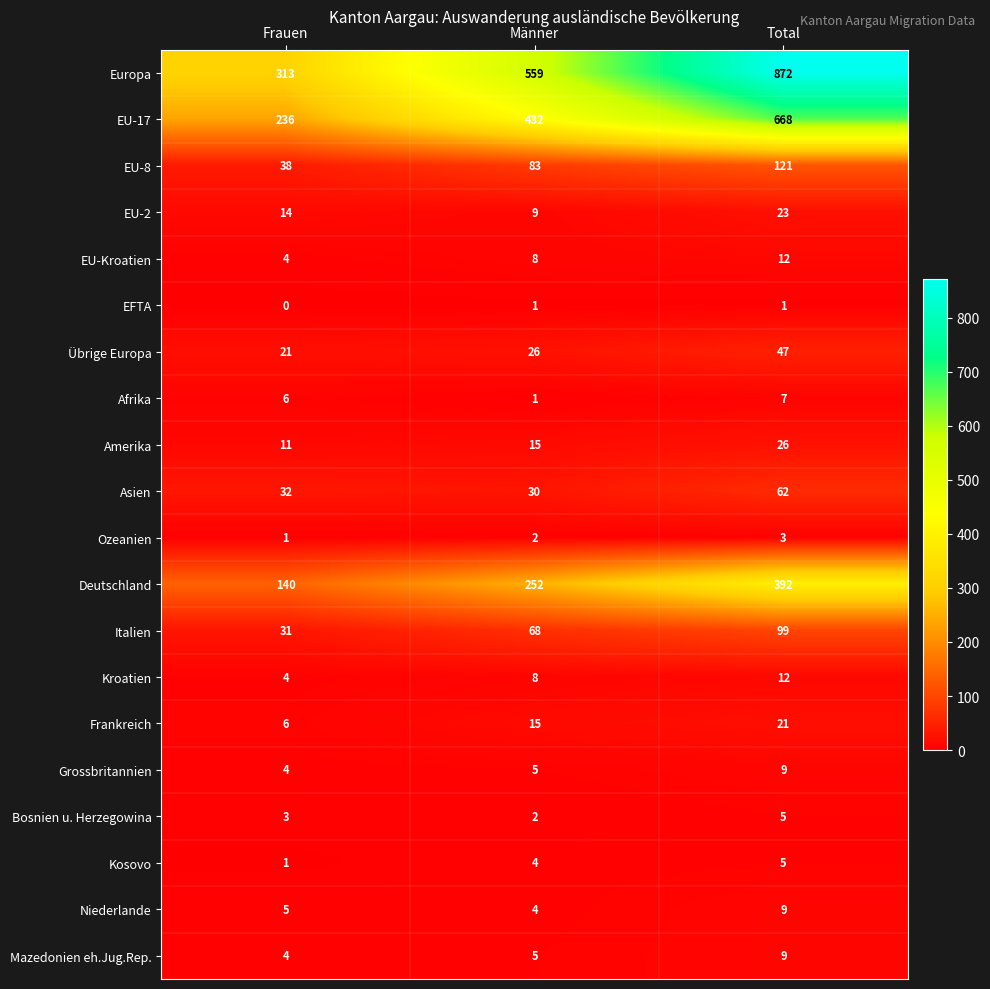

Is the value of Amerika at Total greater than the value of EFTA at Frauen?

Yes